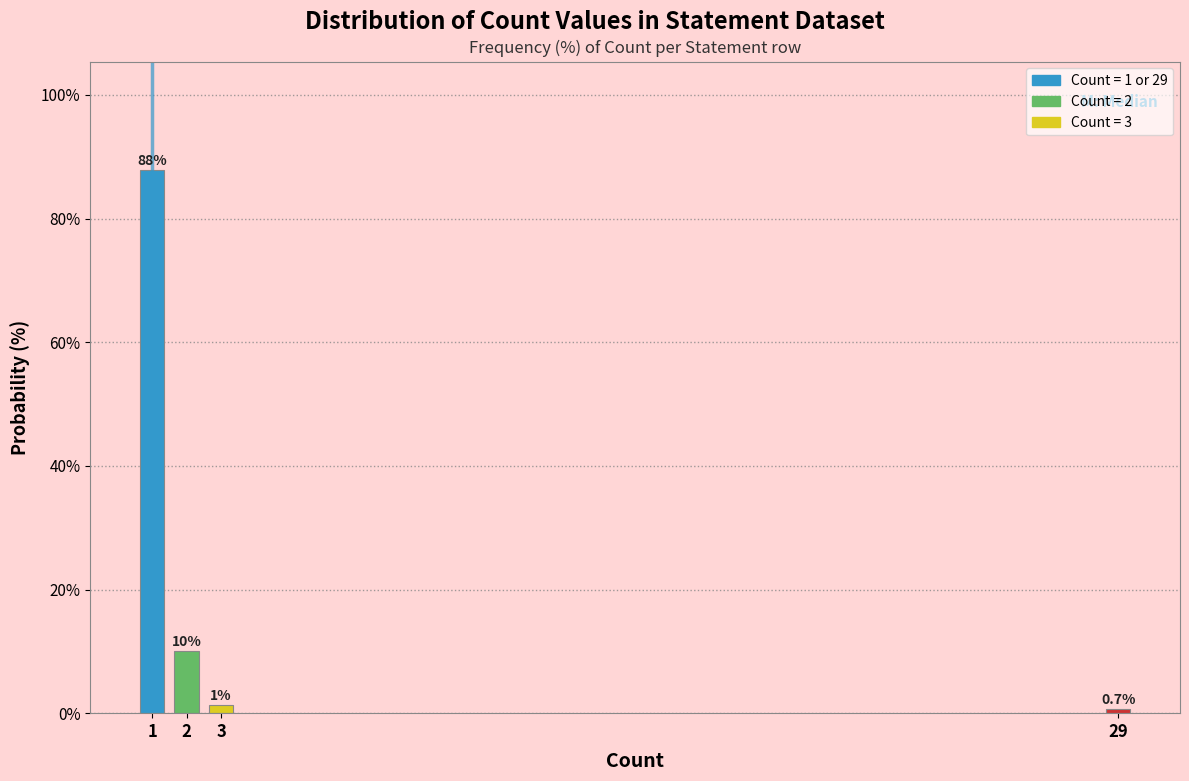

True or false: the data shows 53.9 at 1.

False